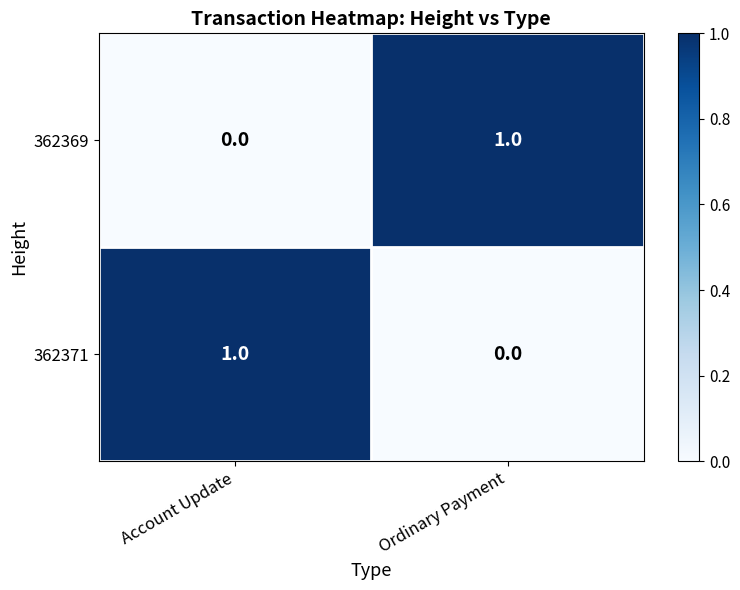

The value of 362369 at Account Update is 0. True or false?

True